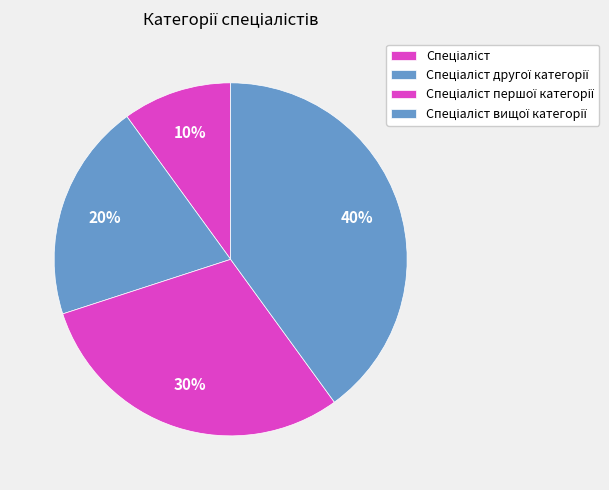

What portion of the pie excludes Спеціаліст?

90.0%